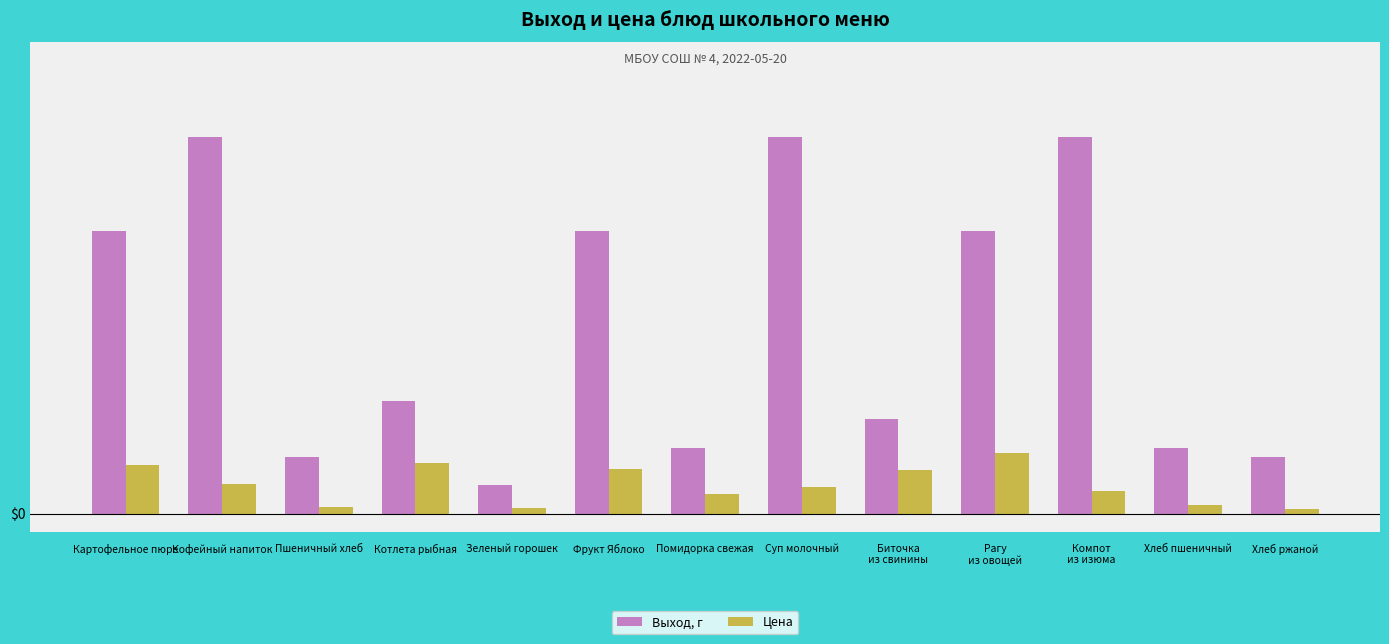

At which category does the chart reach its peak across all series?

Кофейный напиток